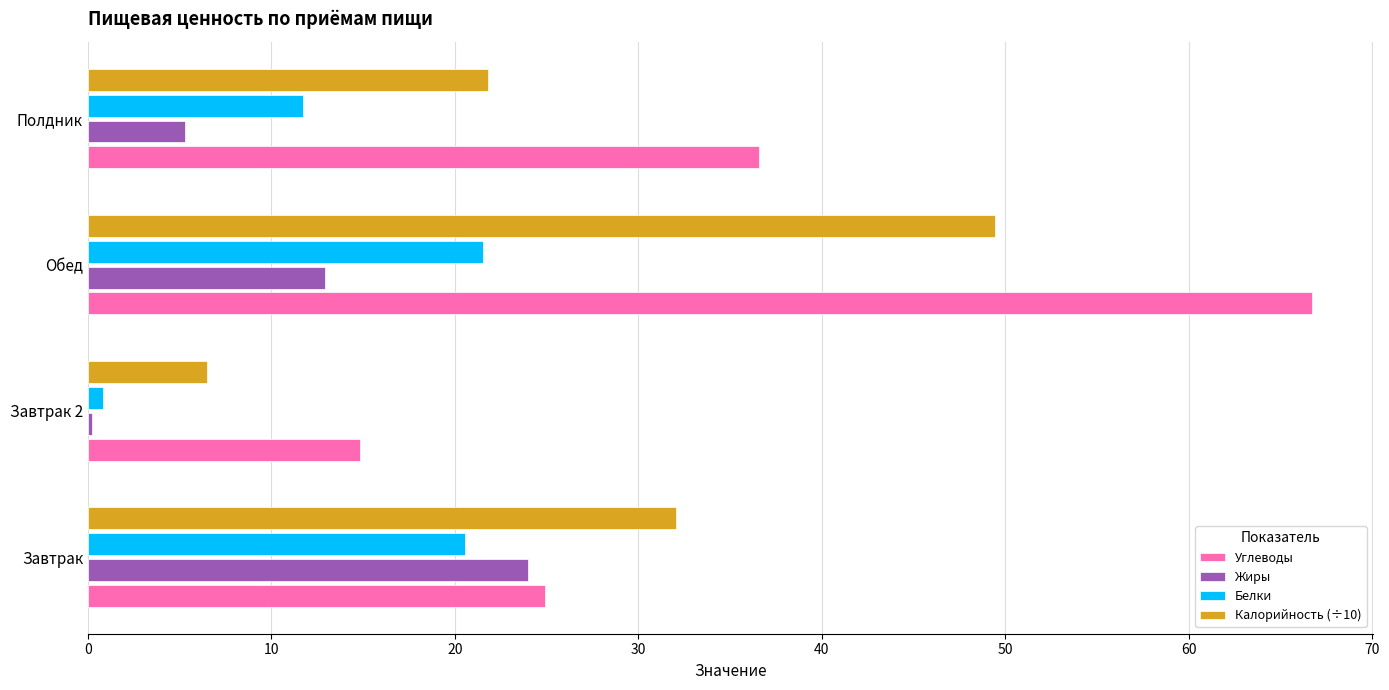

Is it true that Белки equals 20.5 at Завтрак?

True